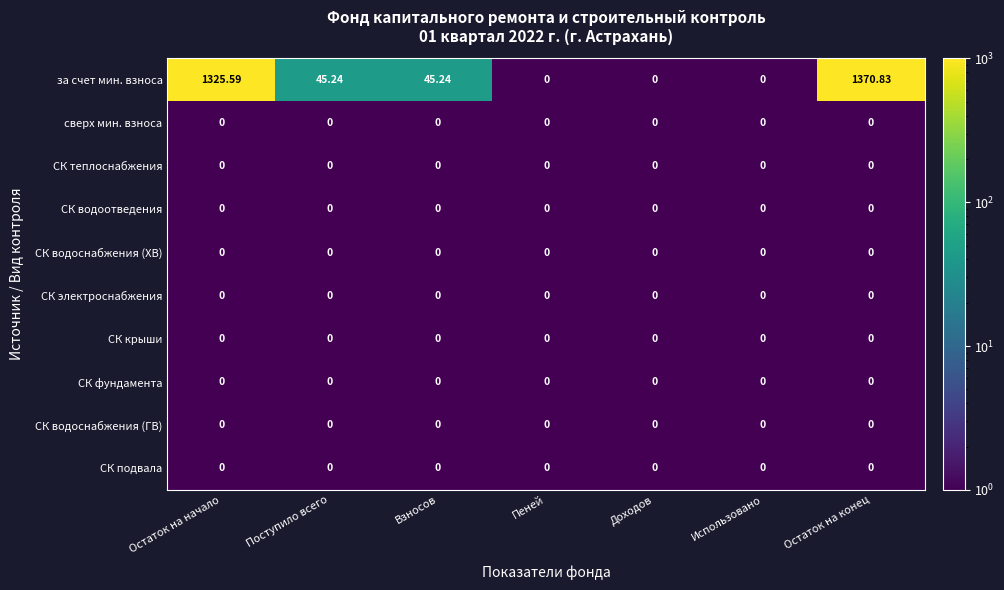

Which series changed the most between Остаток на начало and Взносов?

за счет мин. взноса